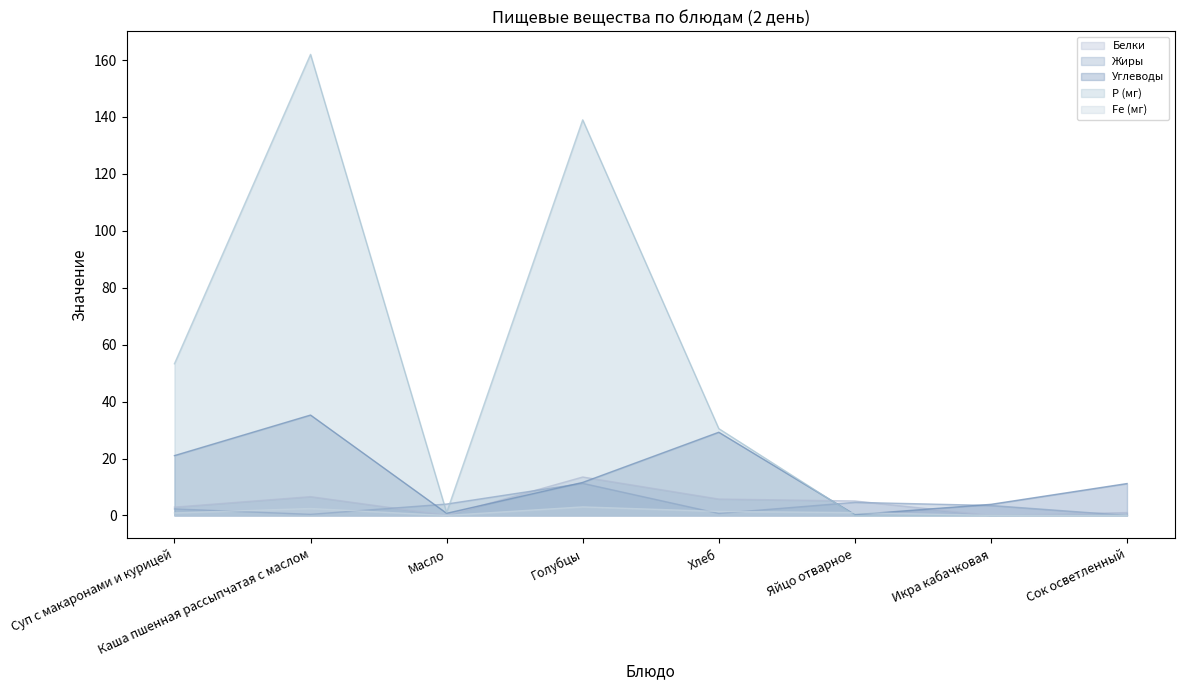

Is it true that Р (мг) equals 0.0 at Икра кабачковая?

True